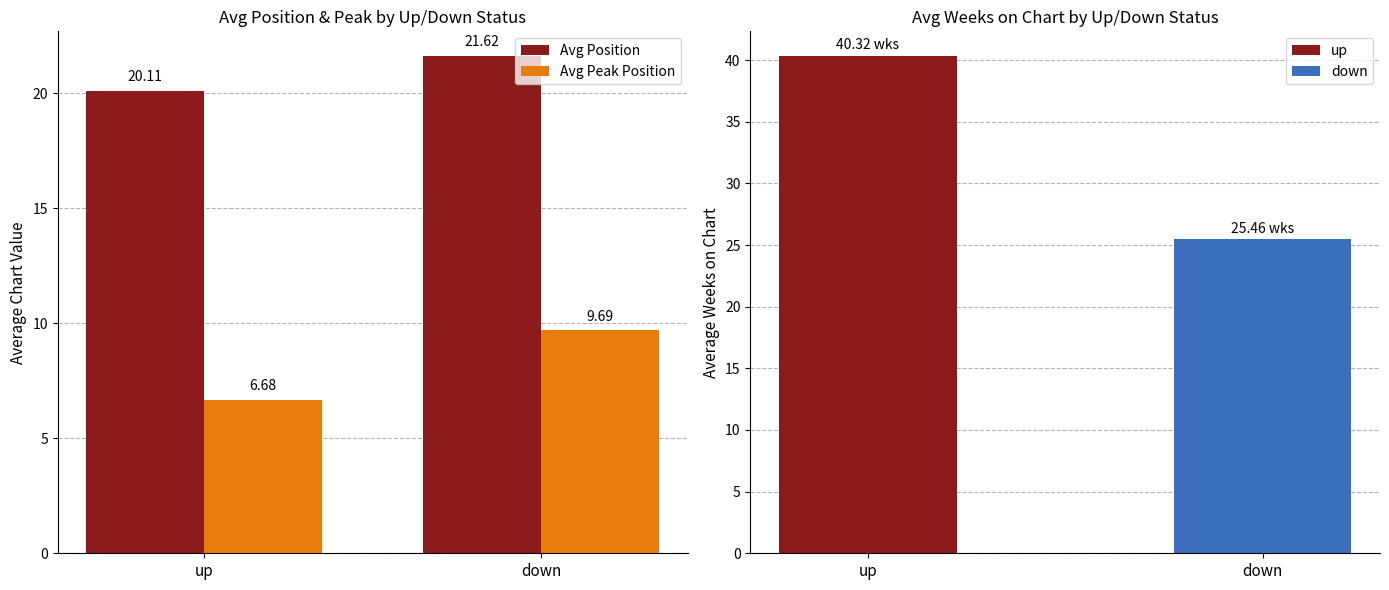

What is the highest value of the Avg Peak Position series?

9.7